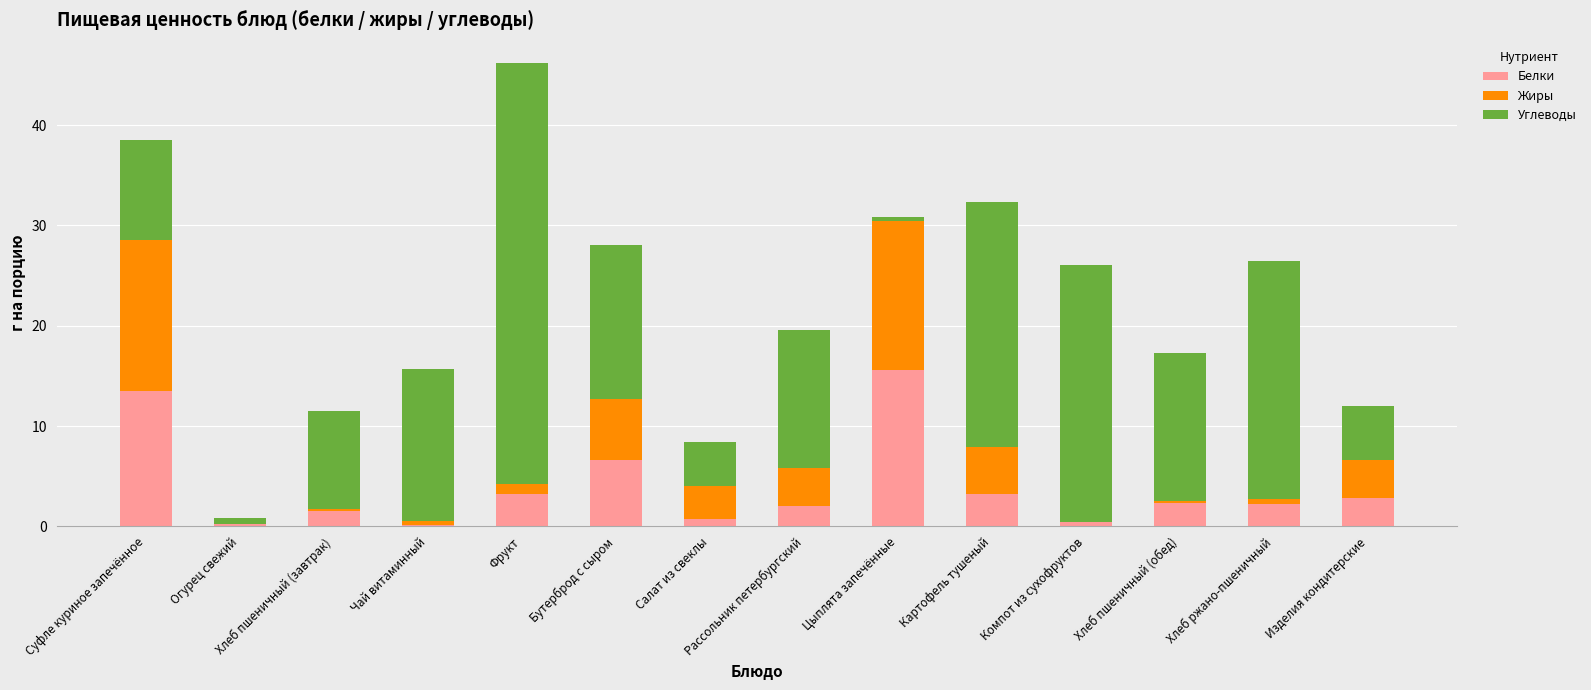

What value does the Белки series have at Фрукт?

3.2